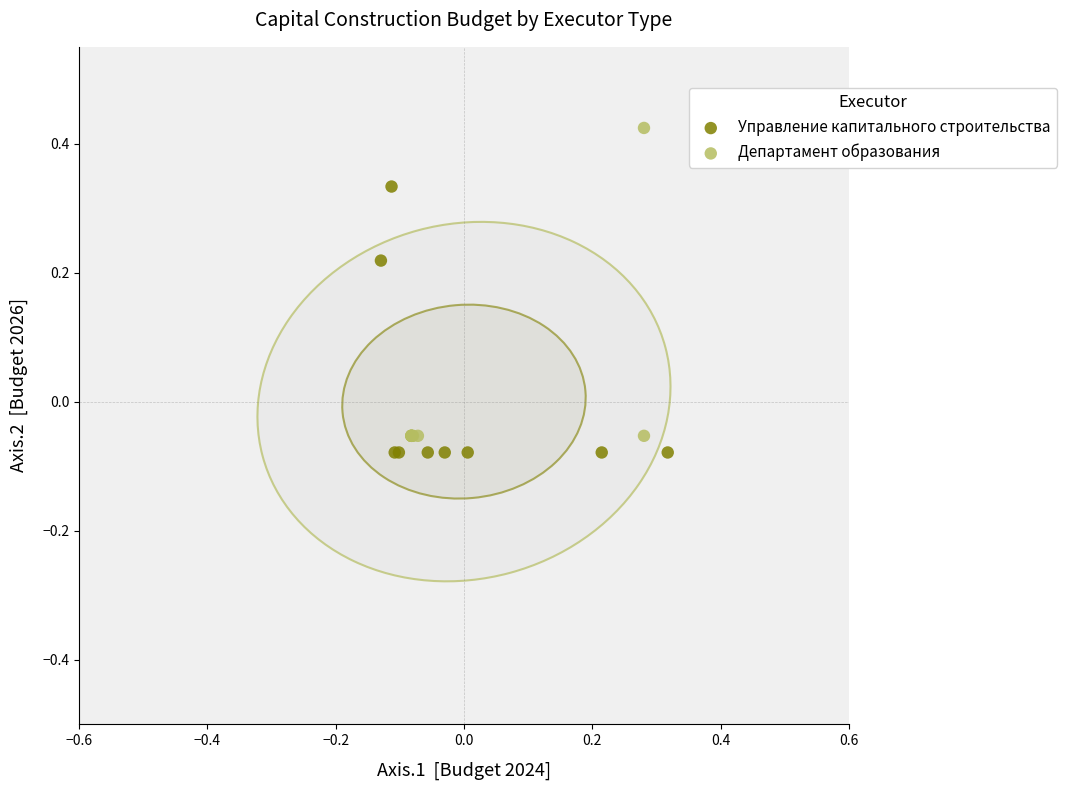

Which series contains the highest Y value?

Департамент образования